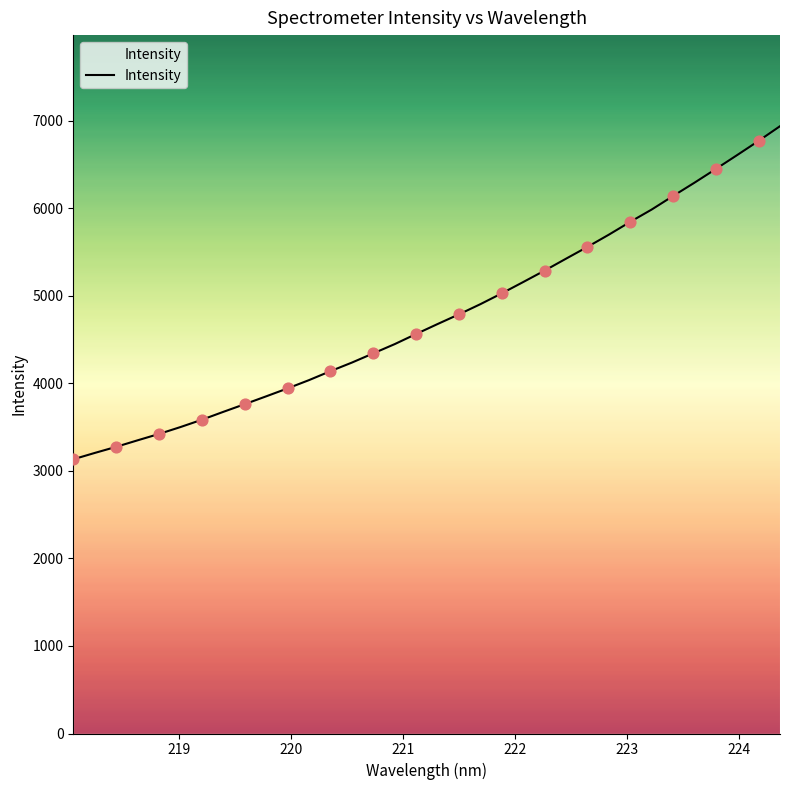

What is the minimum value shown in the chart?

3131.8